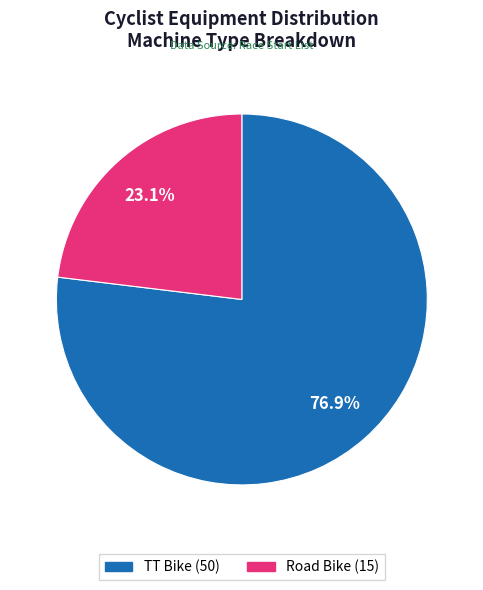

What is the largest slice in the pie chart?

TT Bike